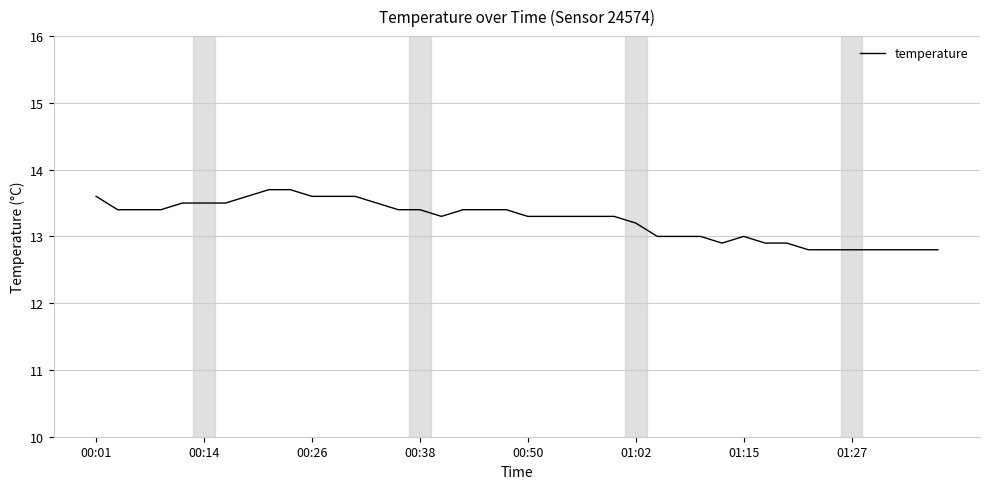

What is the difference between the maximum and minimum values?

0.9